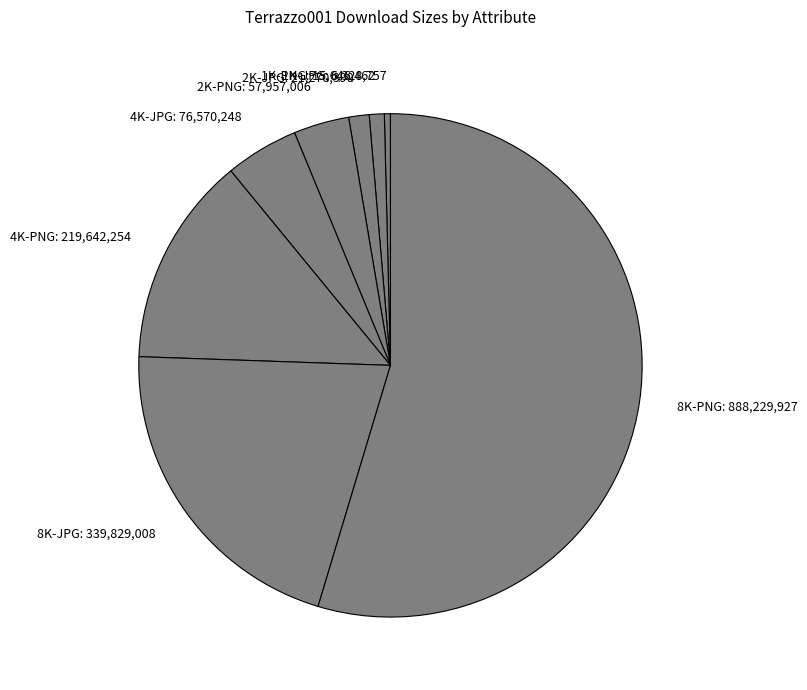

Which slice is the smallest?

1K-JPG